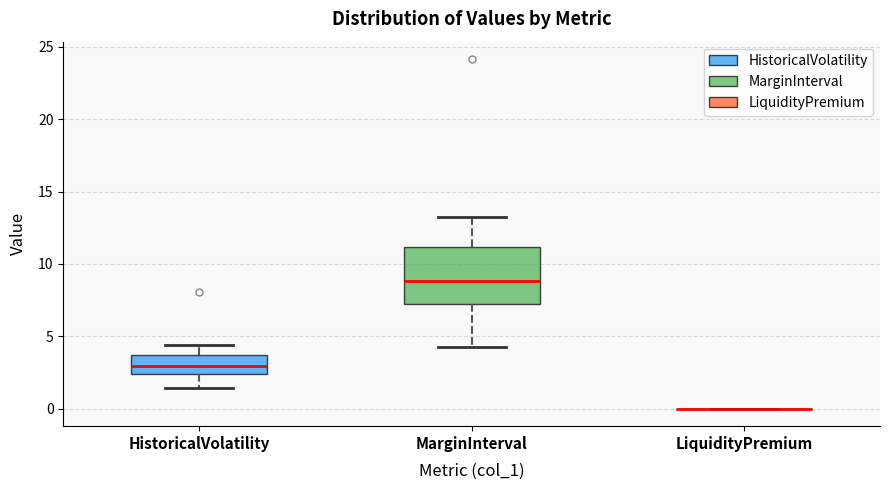

Which box is the tallest, from its lower edge to its upper edge?

MarginInterval